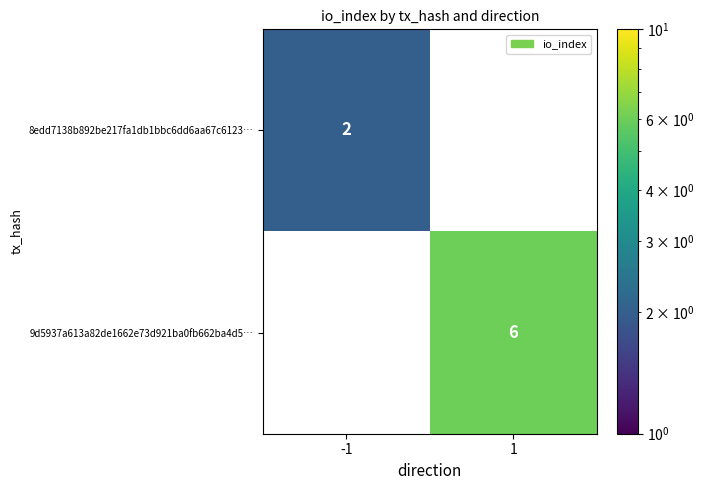

What is the difference between the 9d5937a613a82de1662e73d921ba0fb662ba4d5… values at 1 and -1?

6